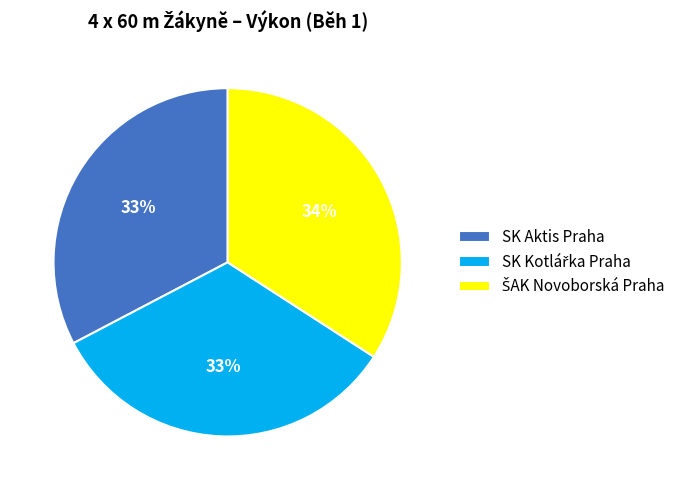

To the nearest percent, what percentage of the pie is SK Aktis Praha?

33%